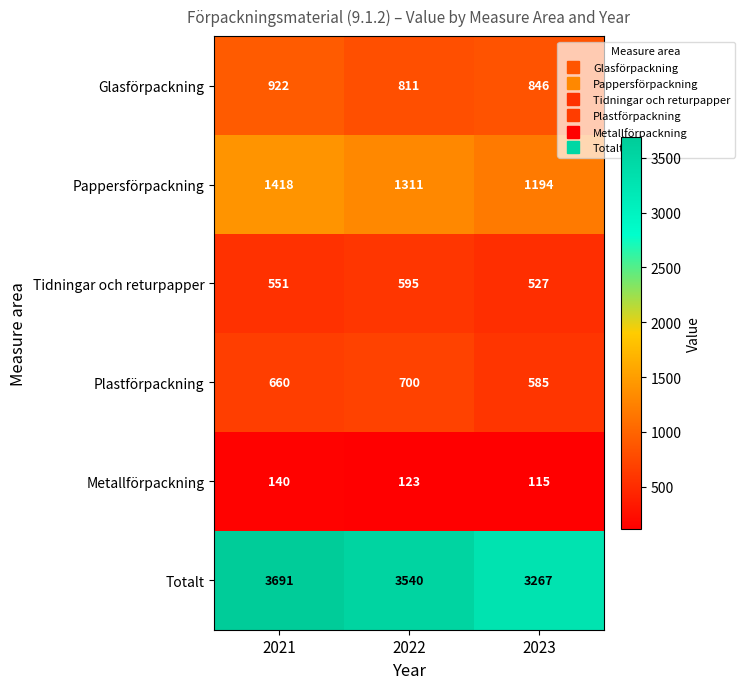

Read the Pappersförpackning value at 2021.

1418